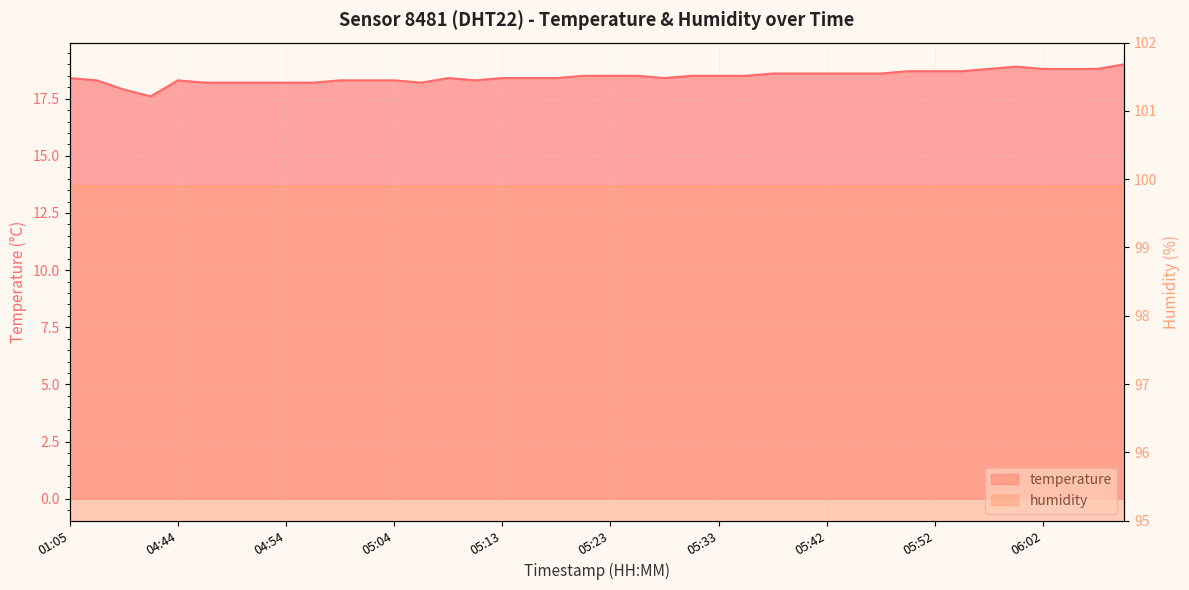

List the labels in order of value, smallest first.

04:42, 02:10, 04:47, 04:49, 04:51, 04:54, 04:56, 05:06, 02:08, 04:44, 04:59, 05:01, 05:04, 05:11, 01:05, 05:08, 05:13, 05:16, 05:18, 05:28, 05:21, 05:23, 05:25, 05:30, 05:33, 05:35, 05:38, 05:40, 05:42, 05:45, 05:47, 05:50, 05:52, 05:55, 05:57, 06:02, 06:04, 06:07, 05:59, 06:09